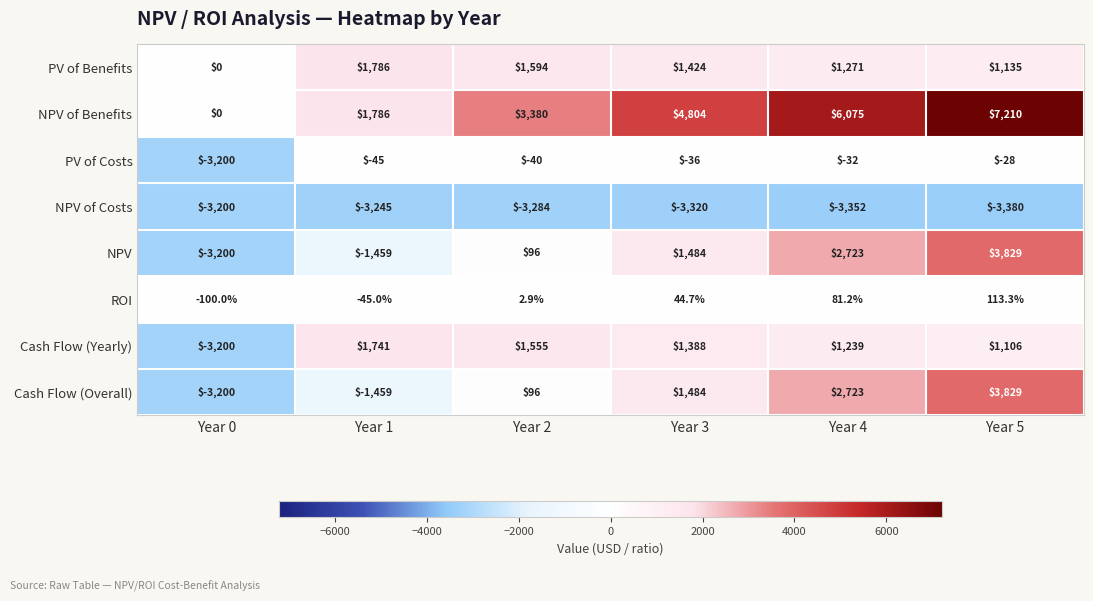

At which label is Cash Flow (Overall) closest to 314?

Year 2